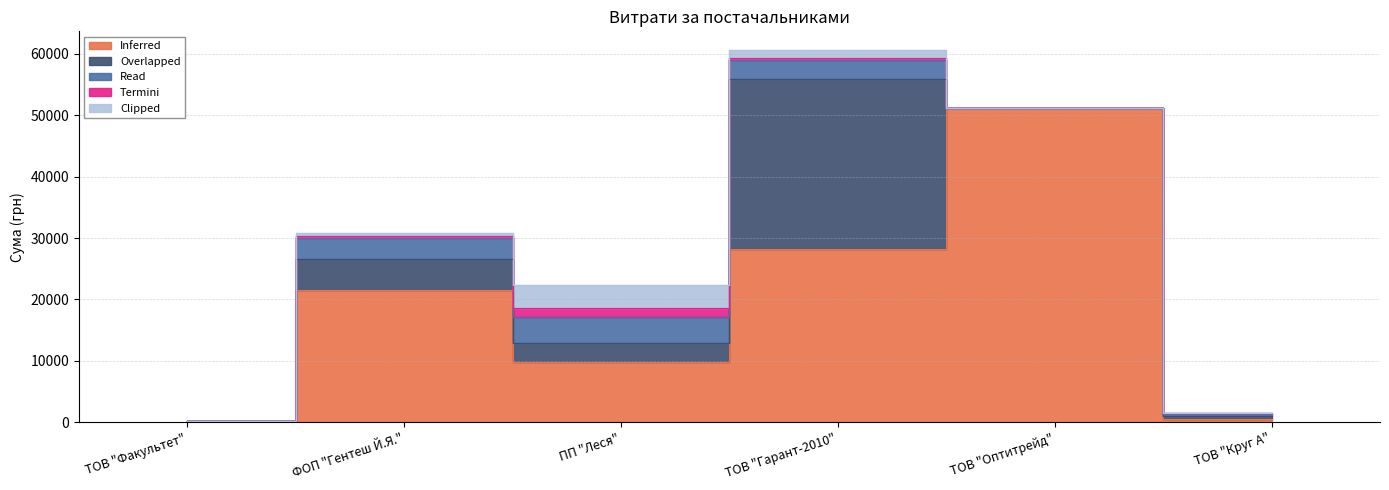

Where does the Clipped series first go above 570?

ПП "Леся"